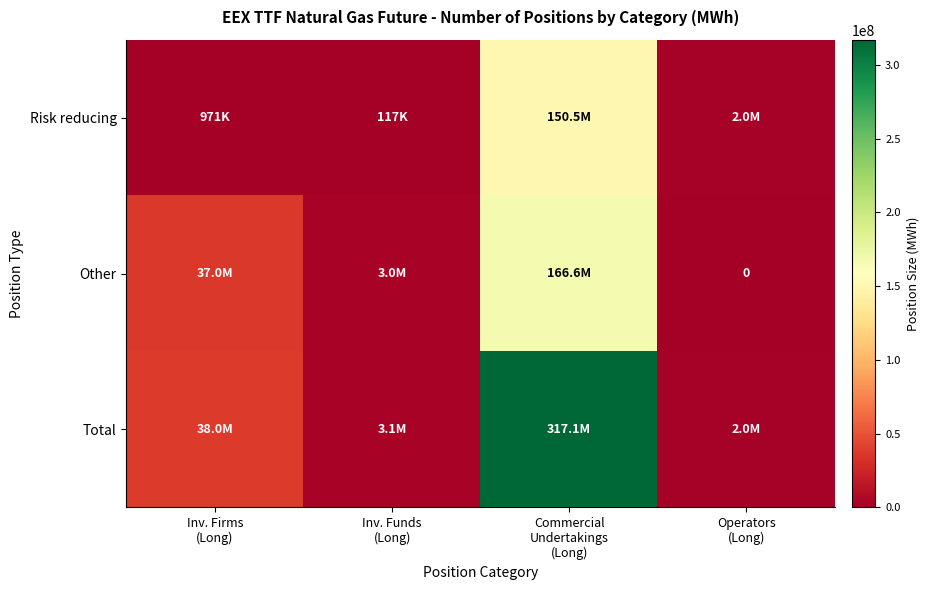

How many values in the Total series exceed 37972643?

1